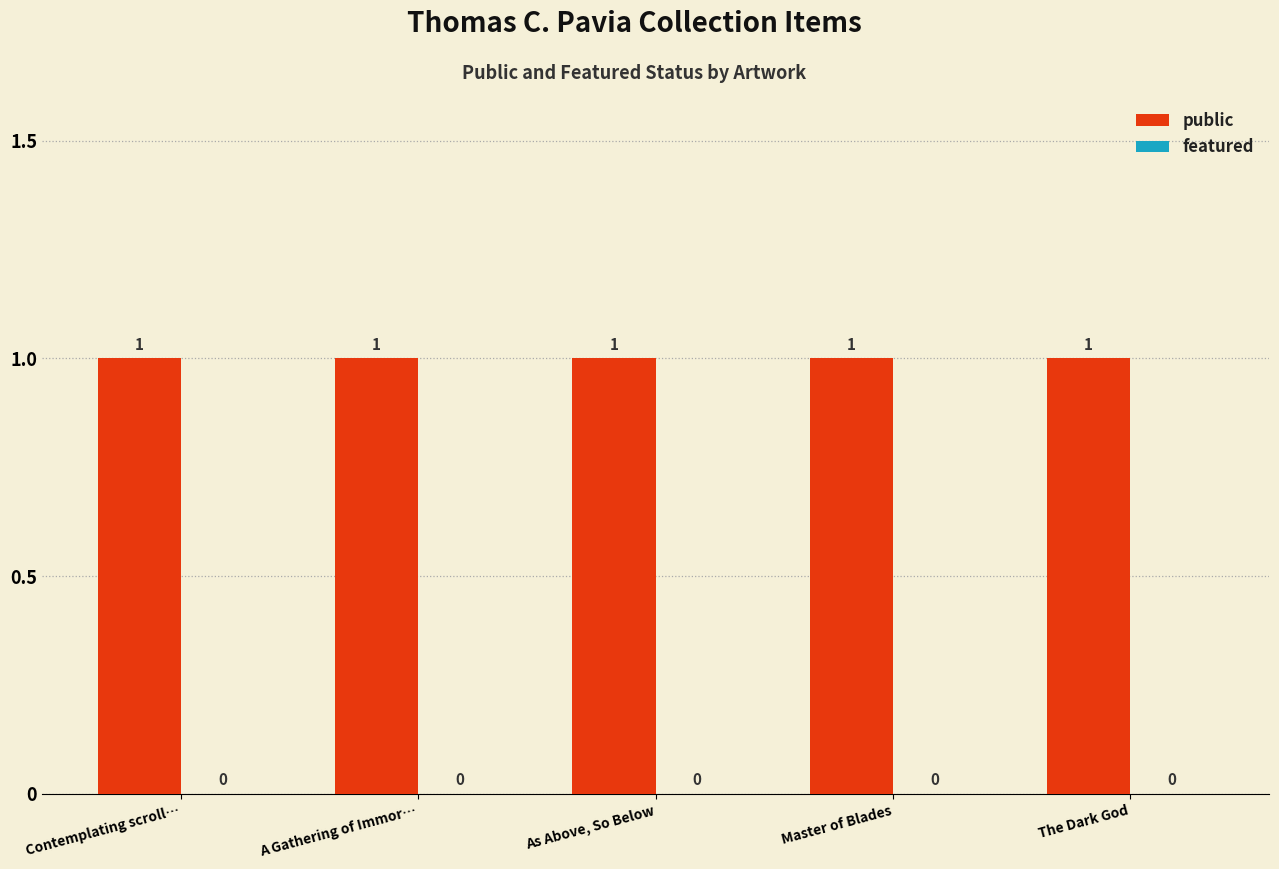

At which label is public closest to 1?

Contemplating scroll…